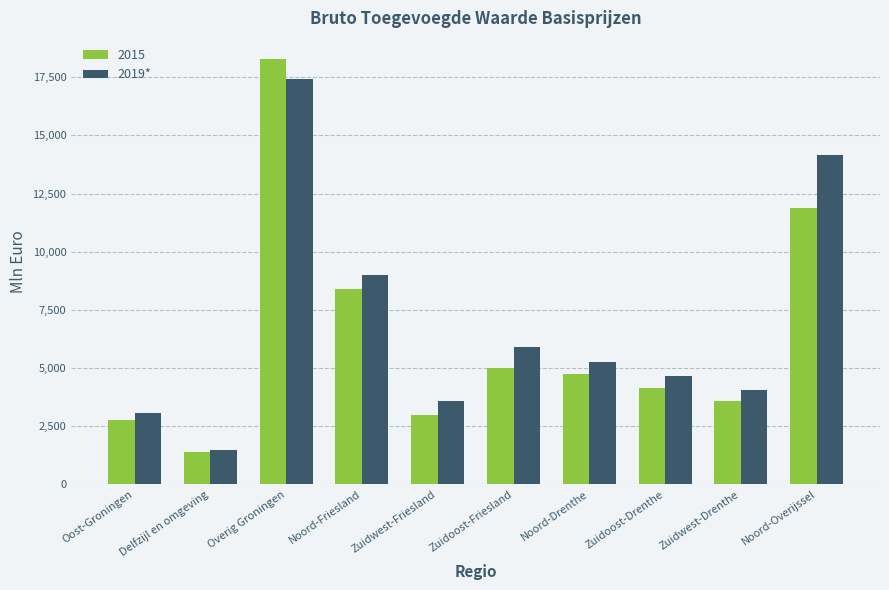

True or false: 2015 has a value of 18860 at Noord-Overijssel.

False